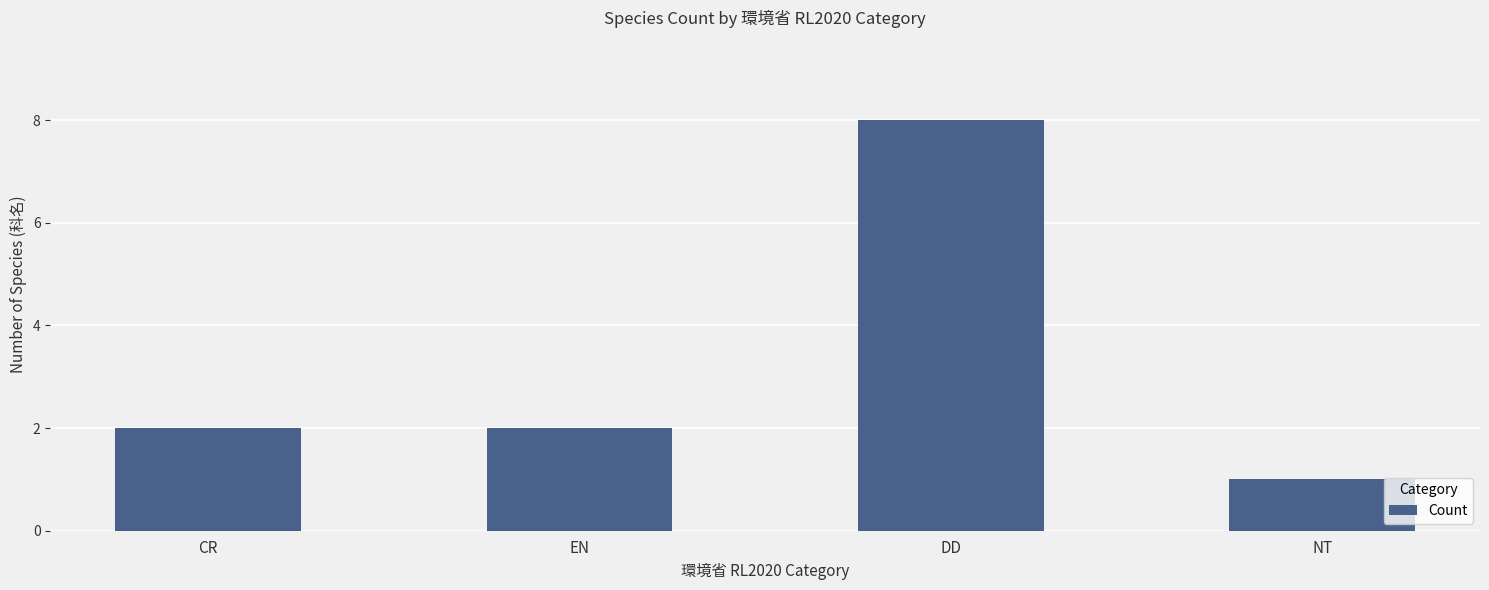

What is the change in value from EN to NT?

-1